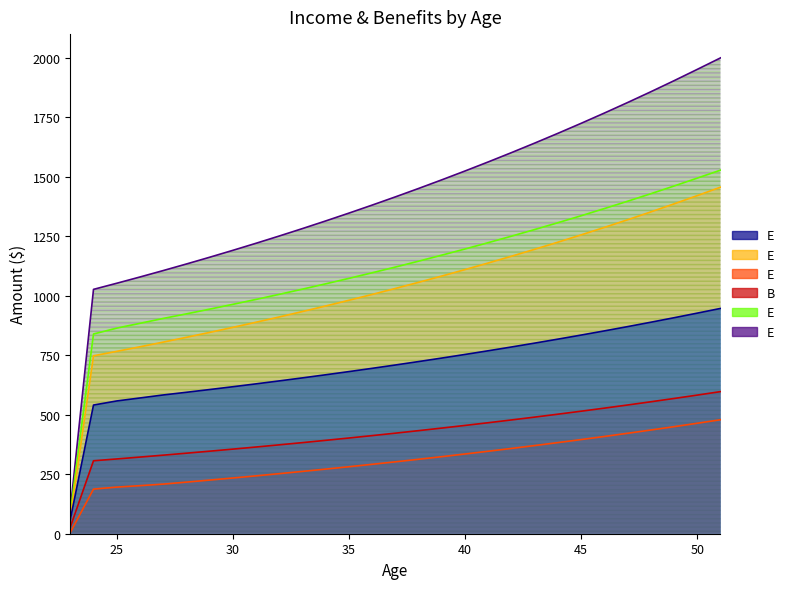

Is it true that Expected After-Tax Income equals 828.9 at 25?

False